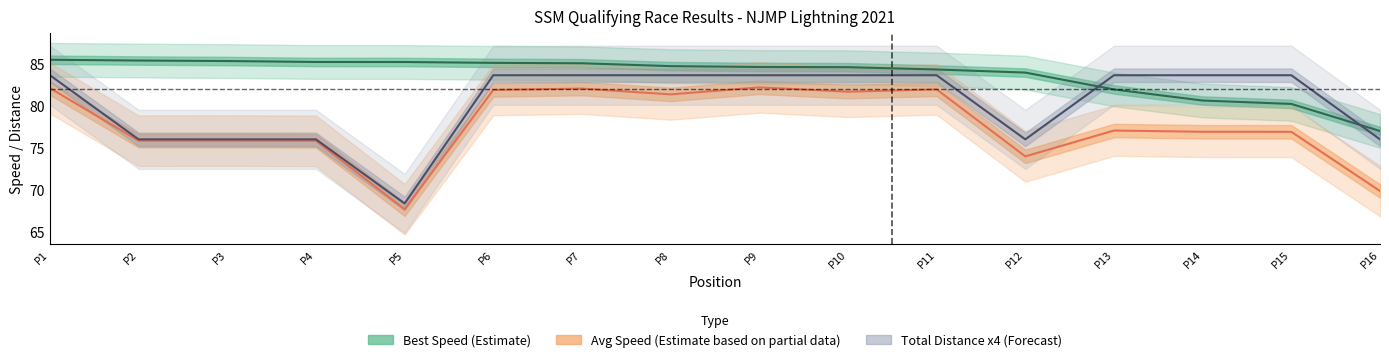

Rank the series by their maximum value, from lowest to highest.

Avg Speed (Partial), Total Distance x4 (Forecast), Best Speed (Estimate)